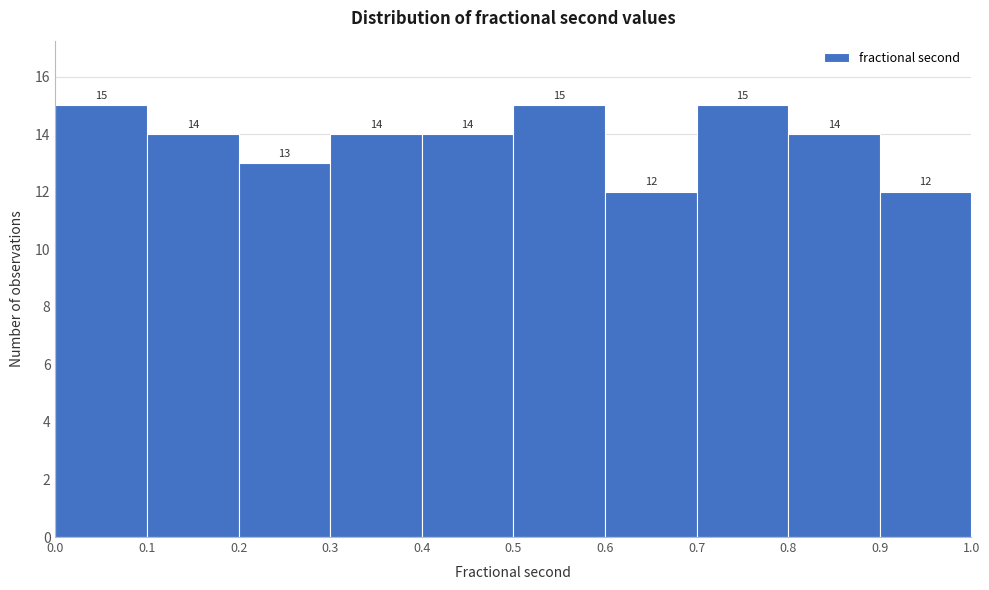

Reading left to right, list every bar in this chart as the range it spans on the x-axis followed by its height.

0.0 to 0.1: 15
0.1 to 0.2: 14
0.2 to 0.3: 13
0.3 to 0.4: 14
0.4 to 0.5: 14
0.5 to 0.6: 15
0.6 to 0.7: 12
0.7 to 0.8: 15
0.8 to 0.9: 14
0.9 to 1.0: 12